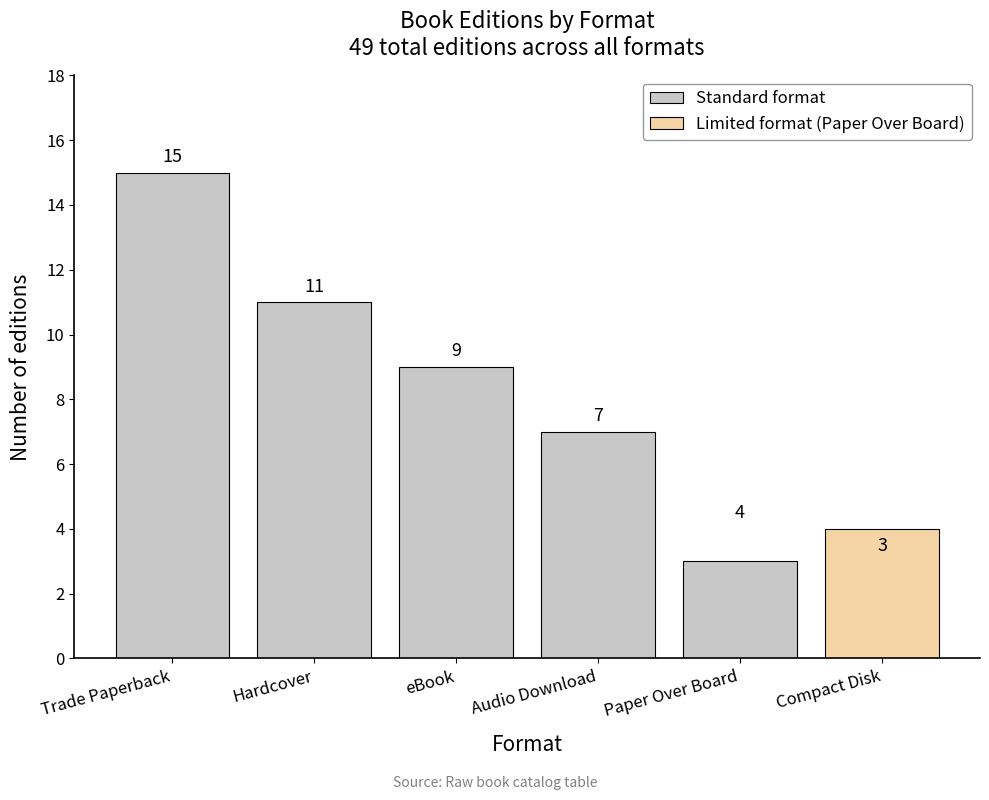

What is the maximum value shown in the chart?

15